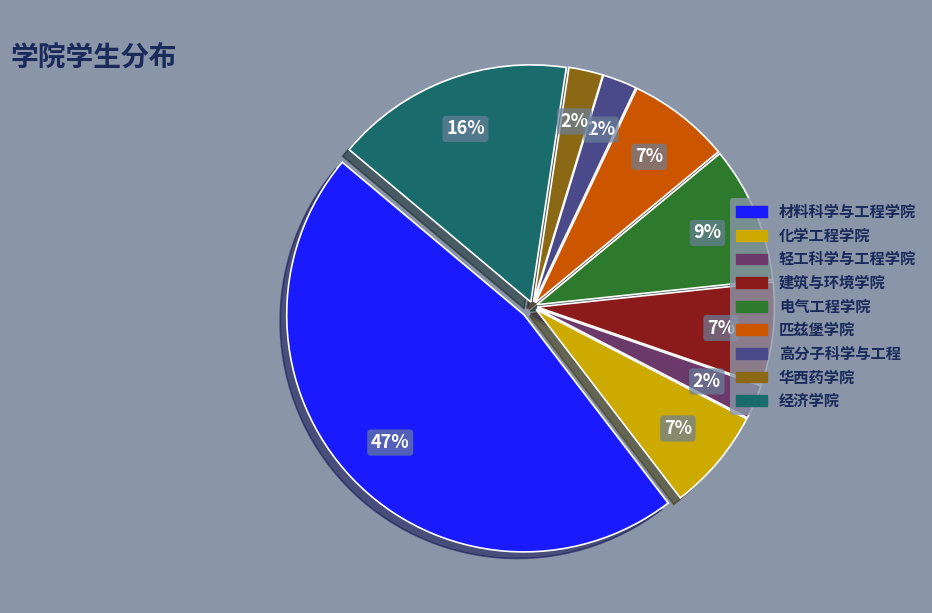

To the nearest percent, what portion does 轻工科学与工程学院 represent?

2%